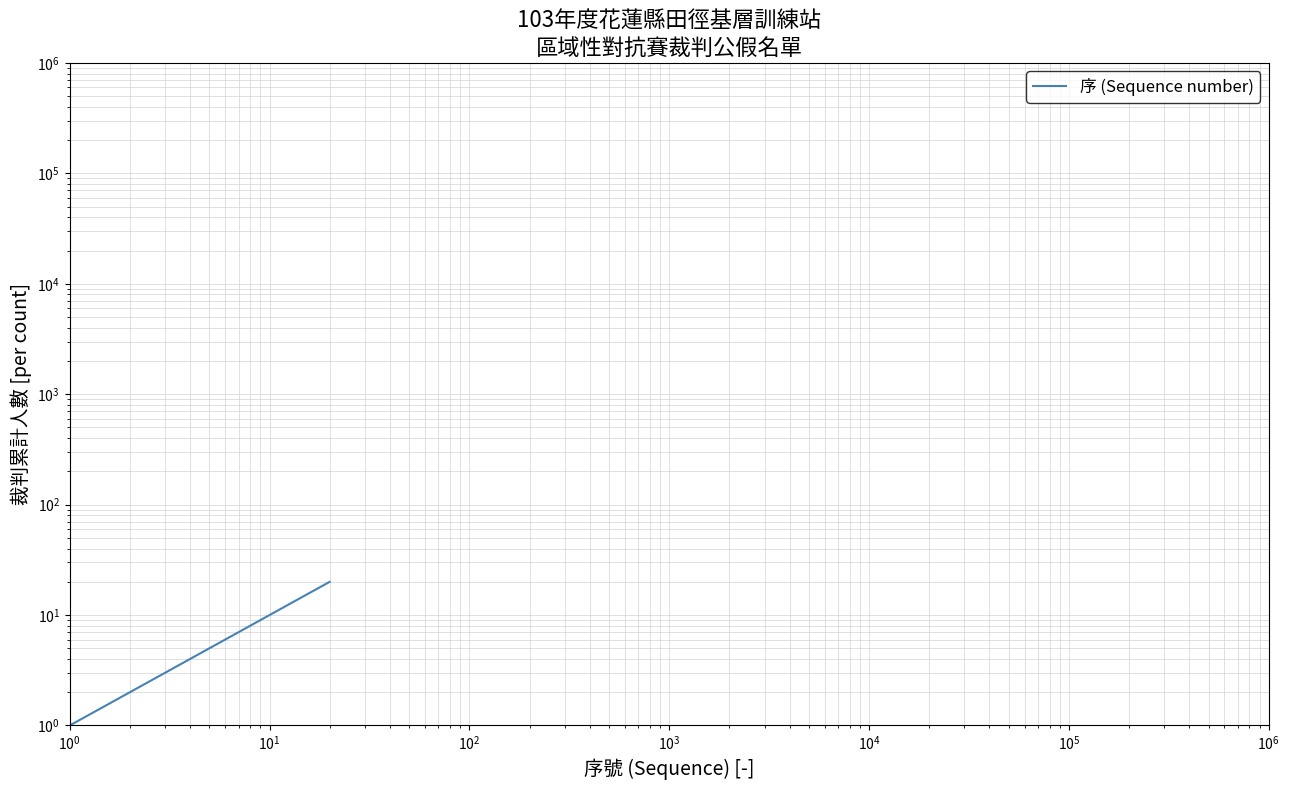

Reading left to right, transcribe all the data shown in this chart.

1	2	3	4	5	6	7	8	9	10	11	12	13	14	15	16	17	18	19	20